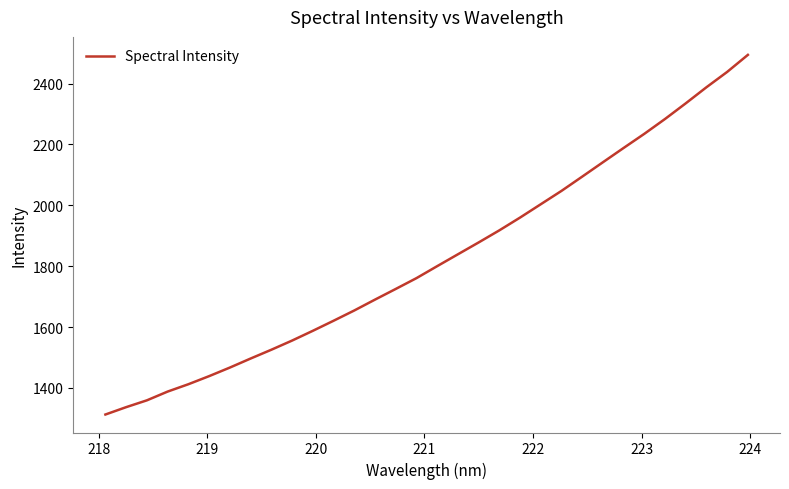

What is the maximum value shown in the chart?

2494.4